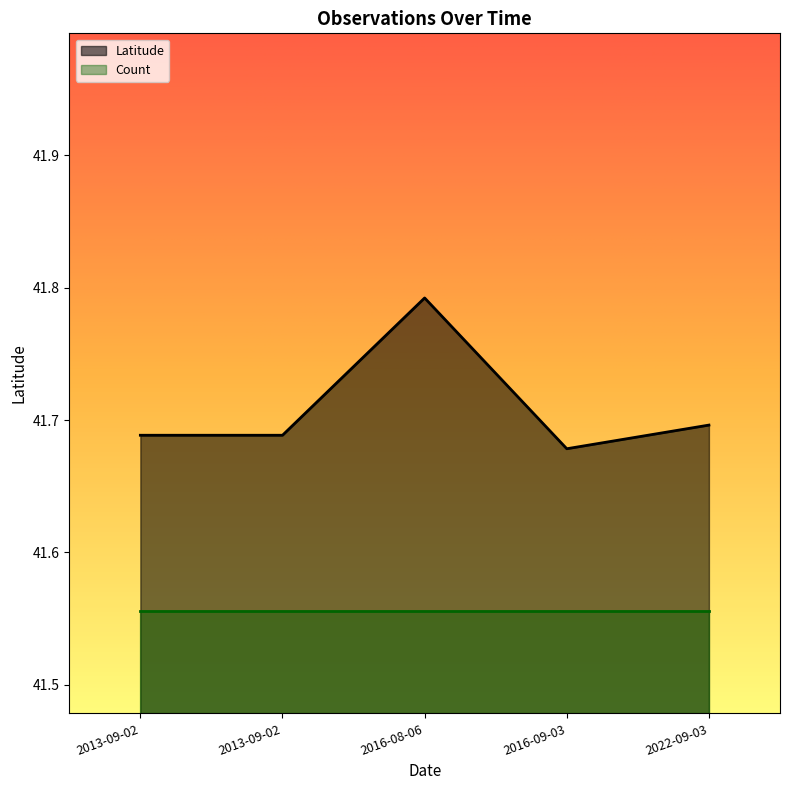

What value does the data have at 2016-08-06?

41.8